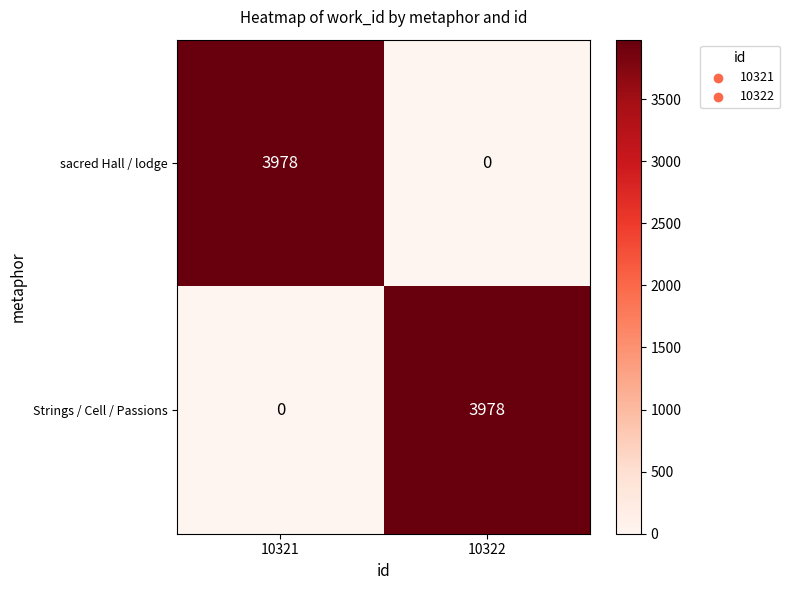

Reading right to left, transcribe all the data shown in this chart.

sacred Hall / lodge: 10322=0	10321=3978
Strings / Cell / Passions: 10322=3978	10321=0